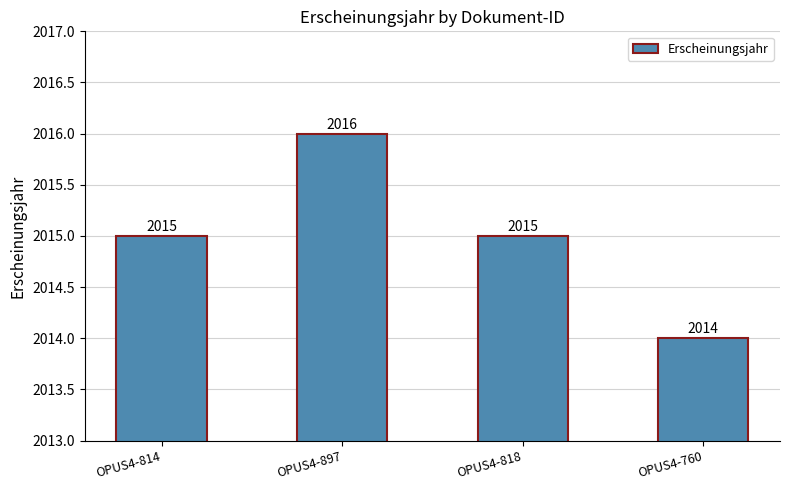

What is the greatest value displayed?

2016